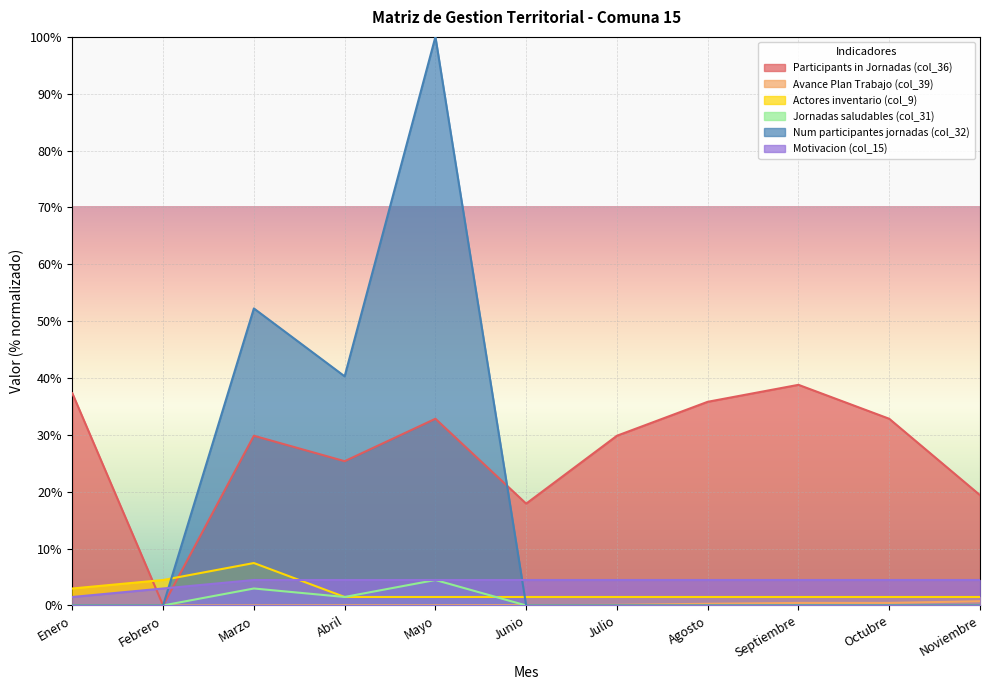

The value of Num participantes jornadas (col_32) at Octubre is 0.0. True or false?

True